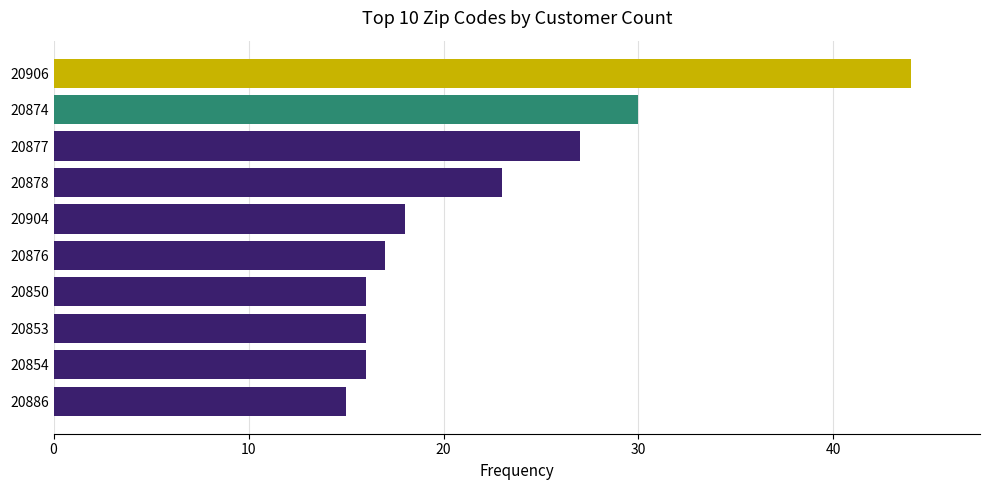

What is the change in value from 20876 to 20906?

+27